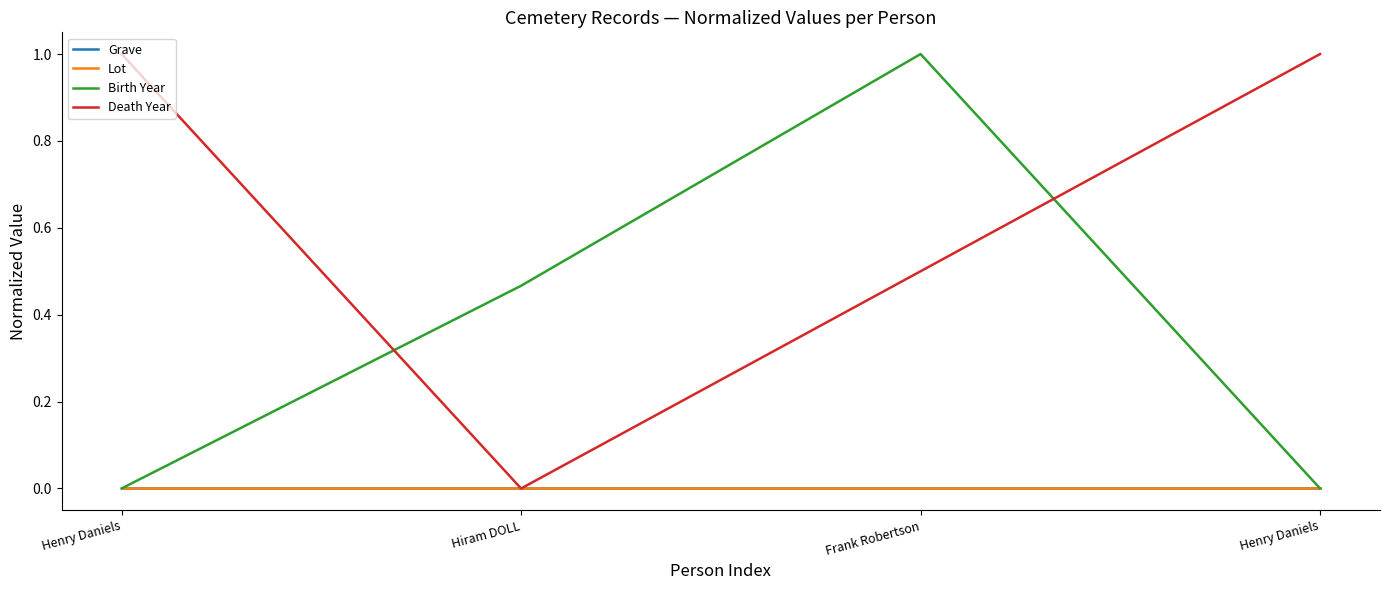

List the labels in order of Death Year value, smallest first.

Hiram DOLL, Frank Robertson, Henry Daniels, Henry Daniels